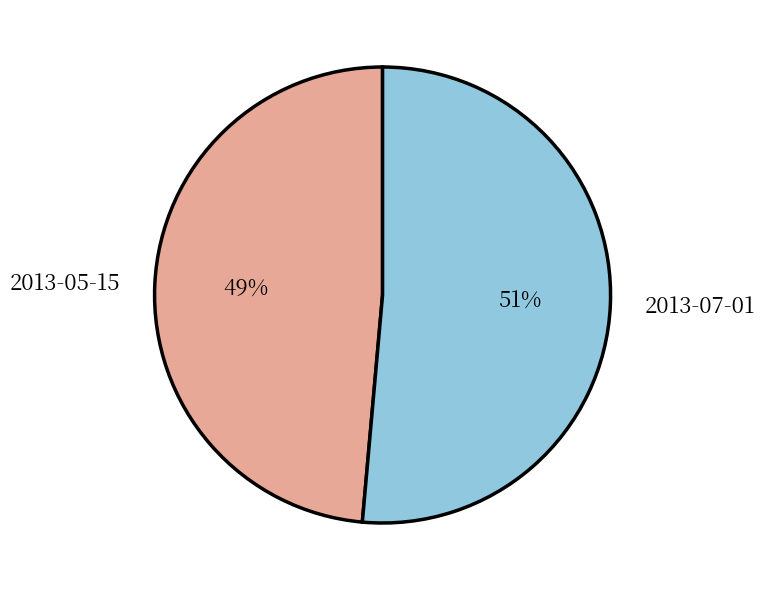

To the nearest percent, what is the combined percentage of 2013-07-01 and 2013-05-15?

100%